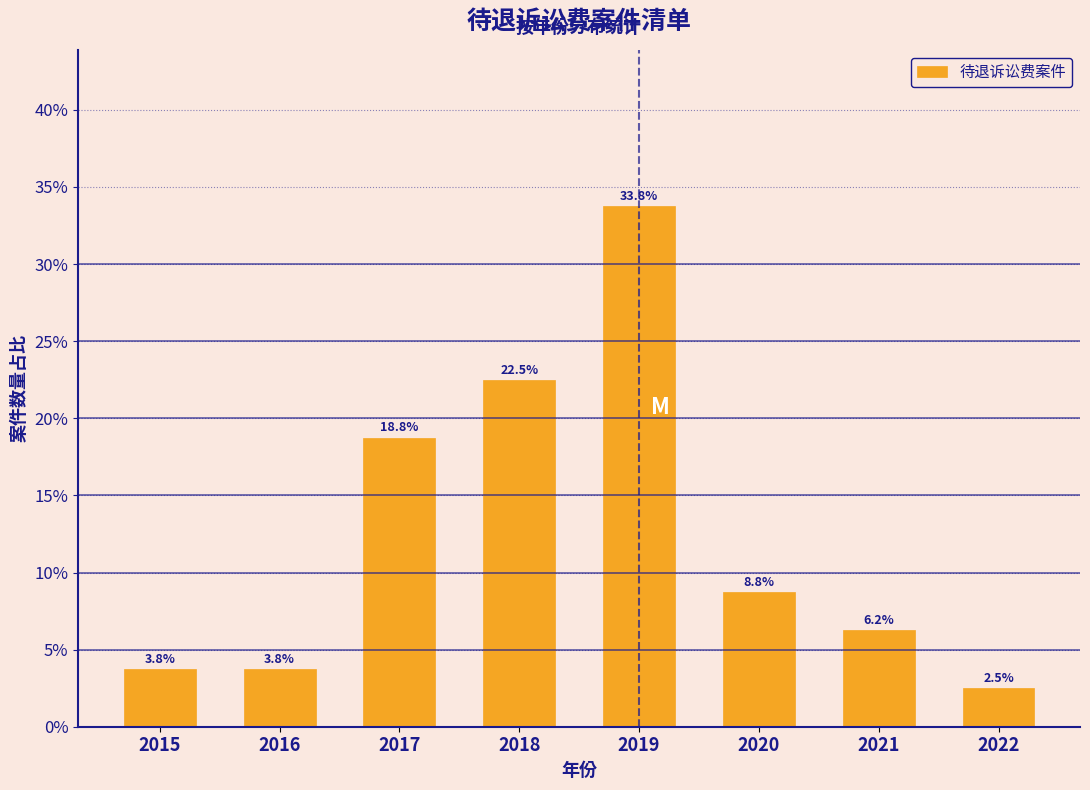

What is the greatest value displayed?

33.8